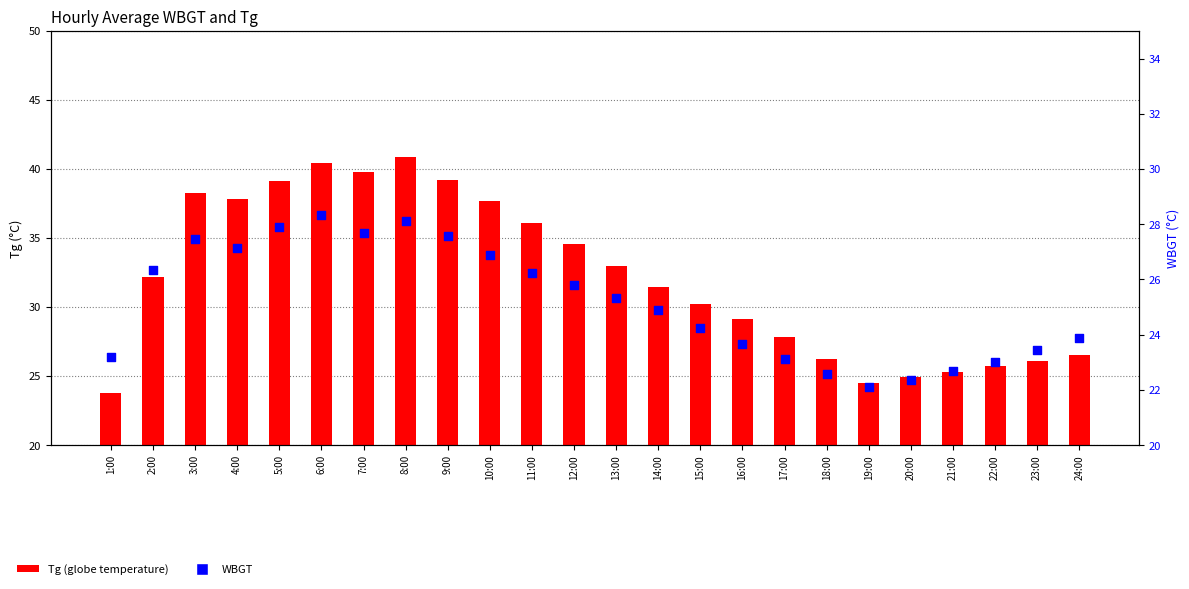

What are all the series names shown in the legend?

Tg, WBGT